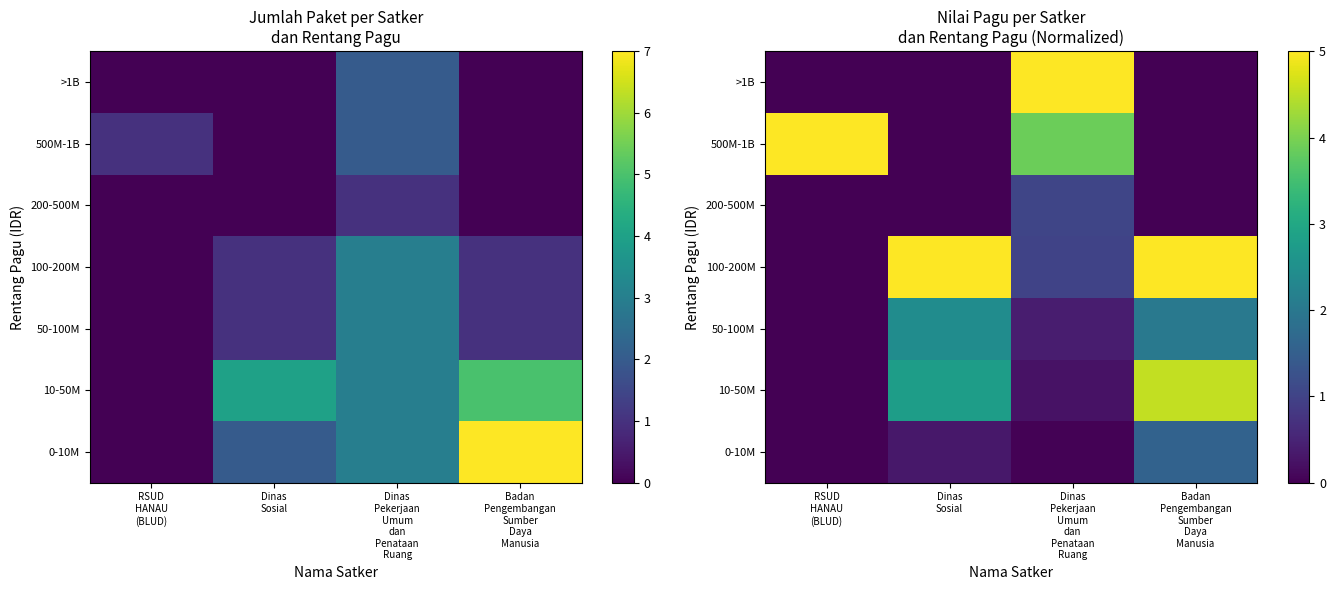

How many data points in 0-10M are above 0?

3